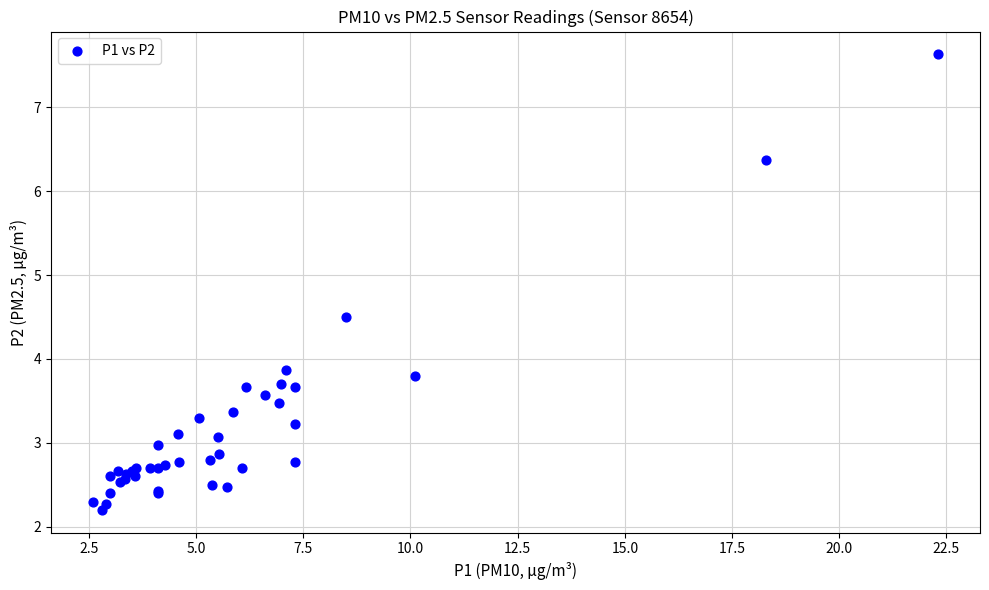

What Y value in the scatter plot is closest to 4?

3.9